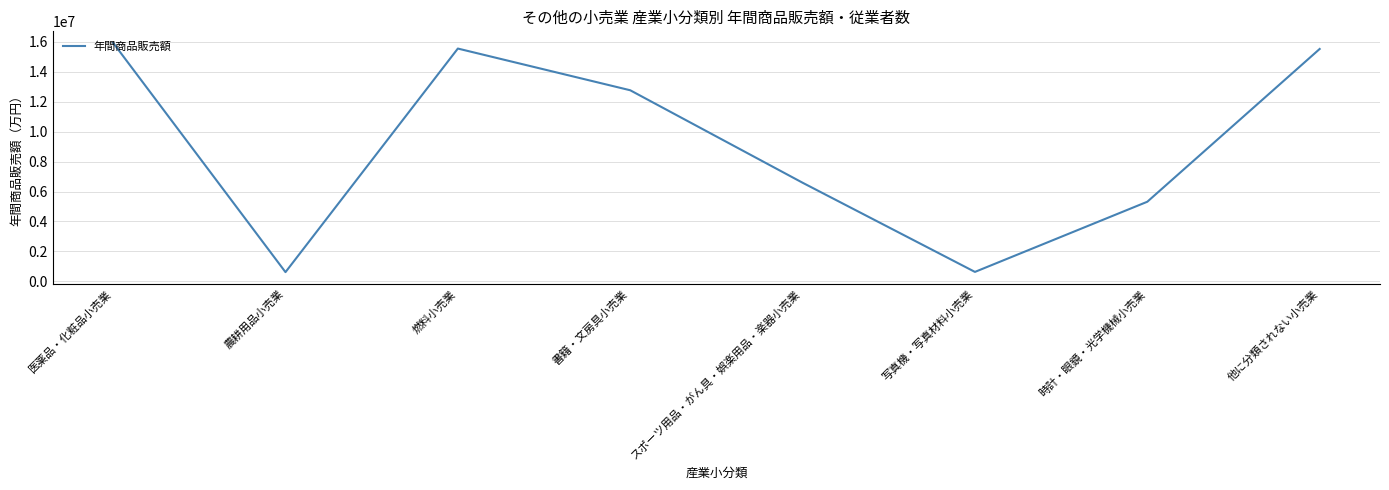

What is the average value?

9117814